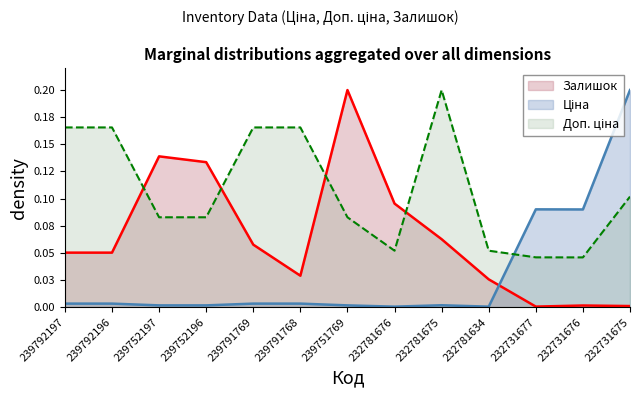

Which series has the widest spread of values?

Ціна